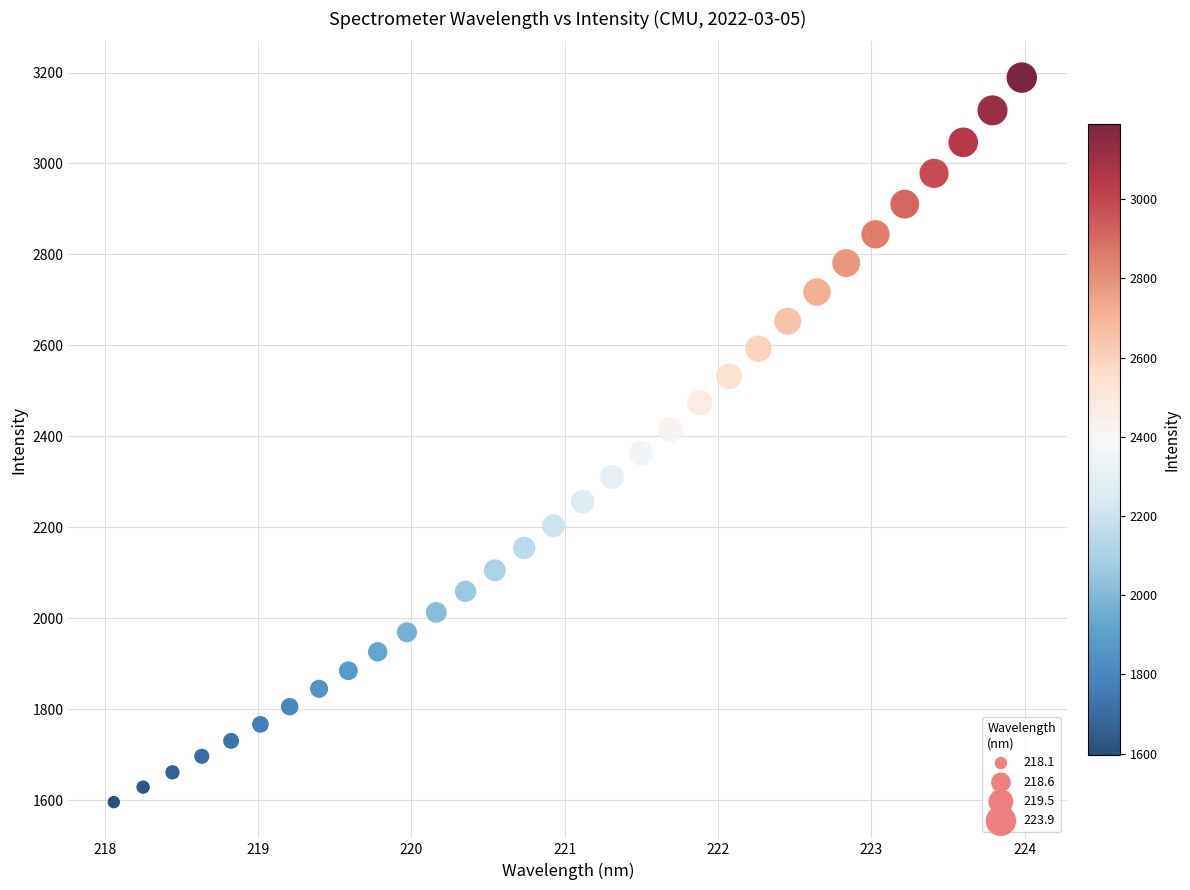

What is the range of Y values (max minus min)?

1593.3